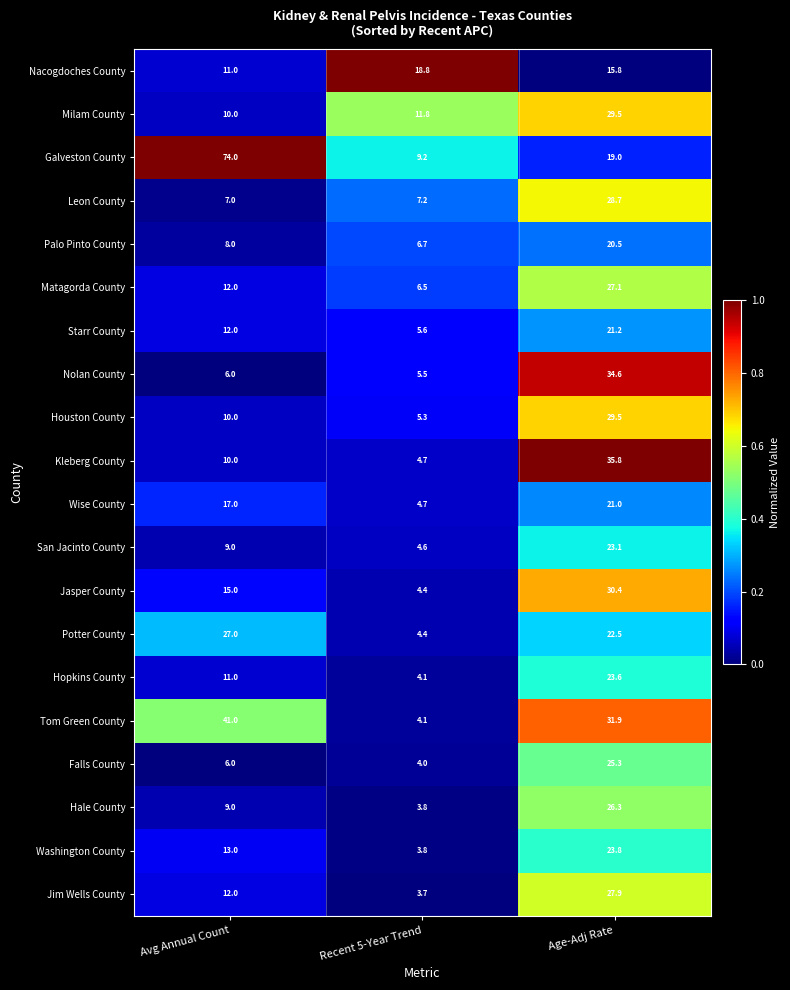

At which category is the sum across all series the highest?

Age-Adj Rate